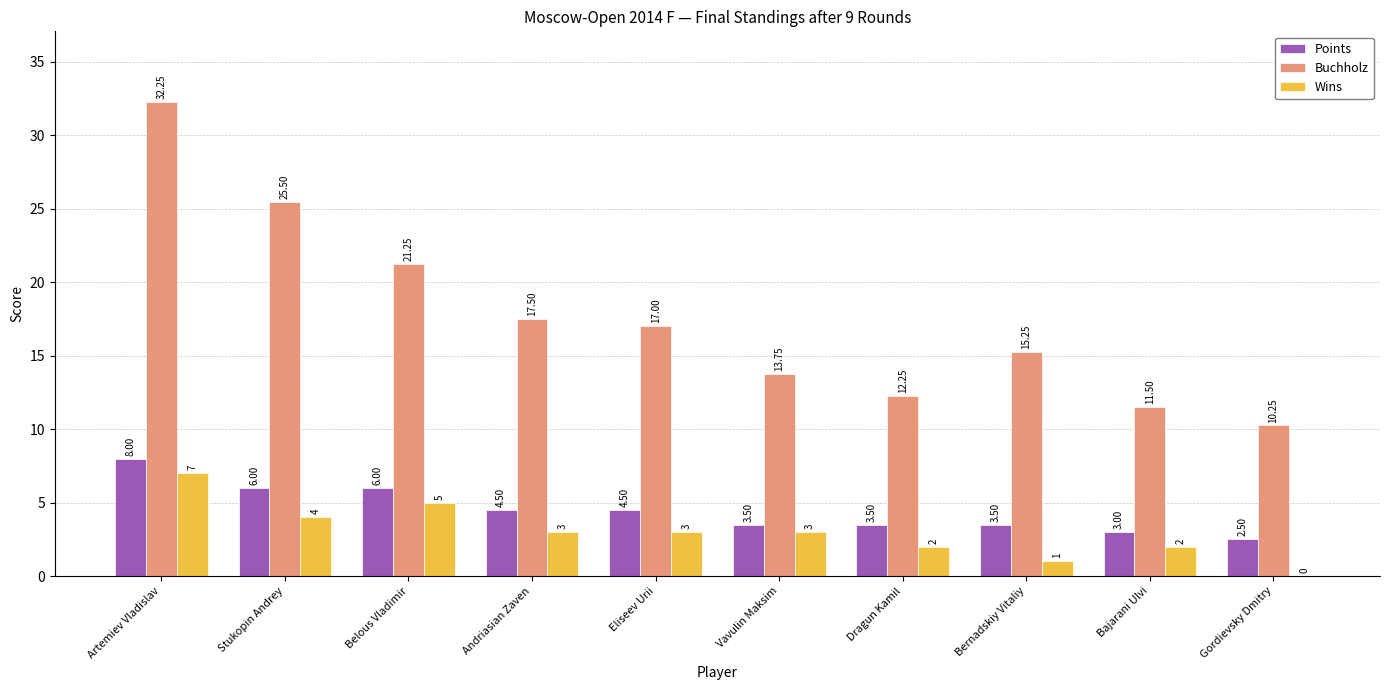

At which label does Points first exceed 4?

Artemiev Vladislav